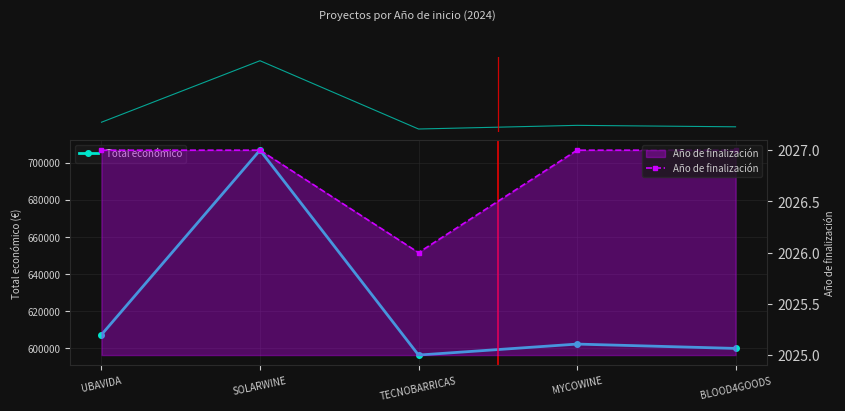

Which category has the highest value in the Año de finalización series?

UBAVIDA